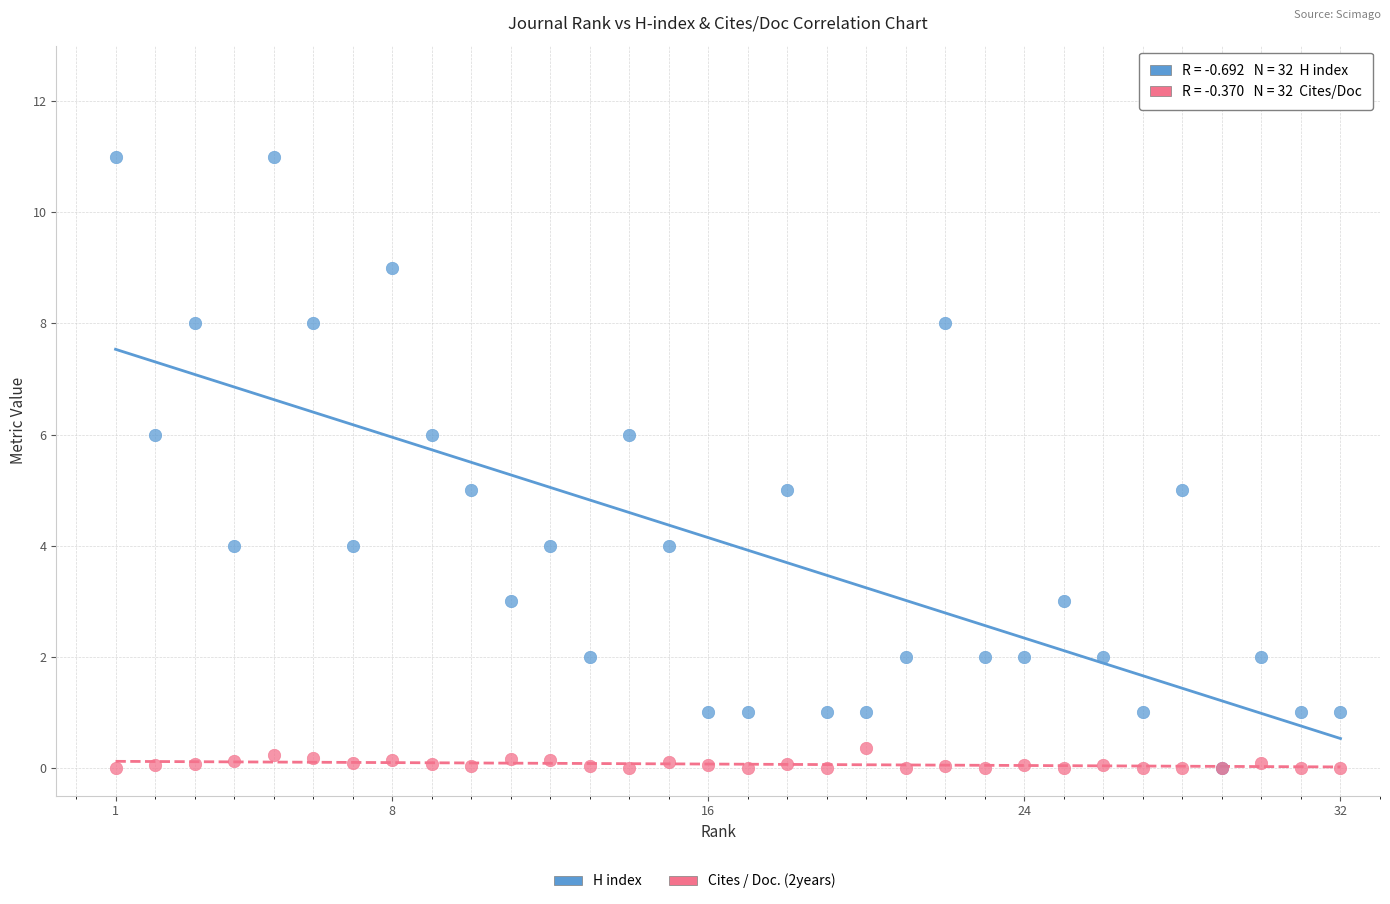

Which series has the largest Y range (max minus min)?

H index